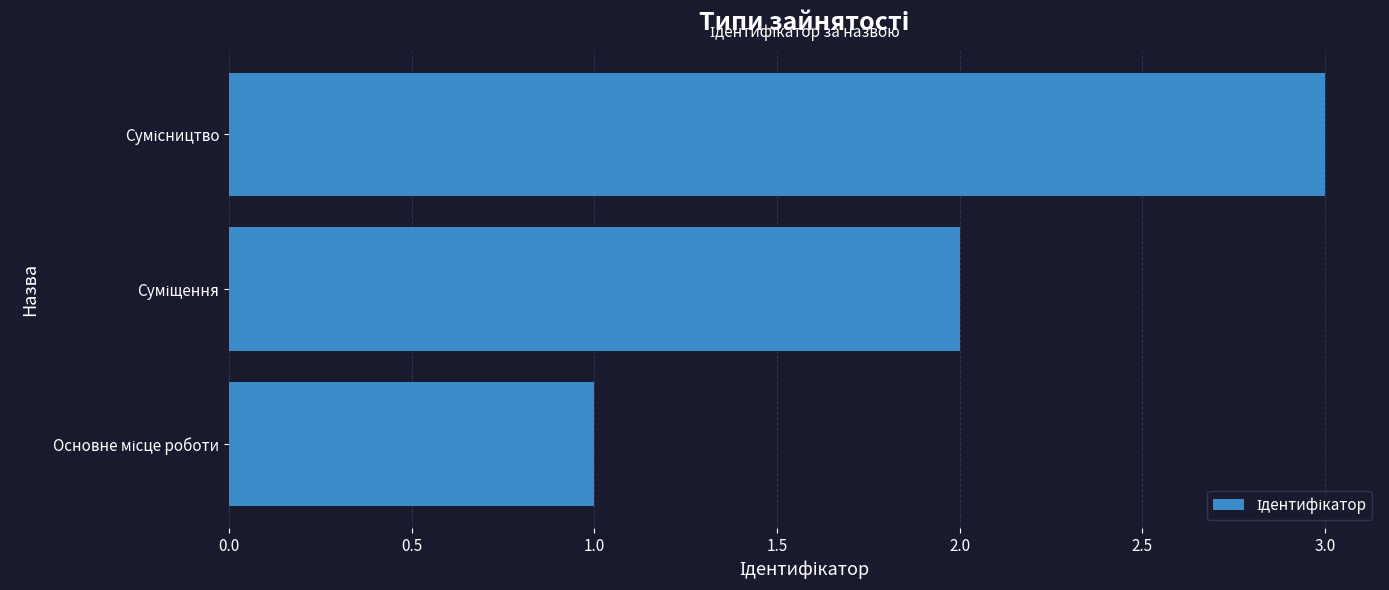

What is the sum of all values?

6